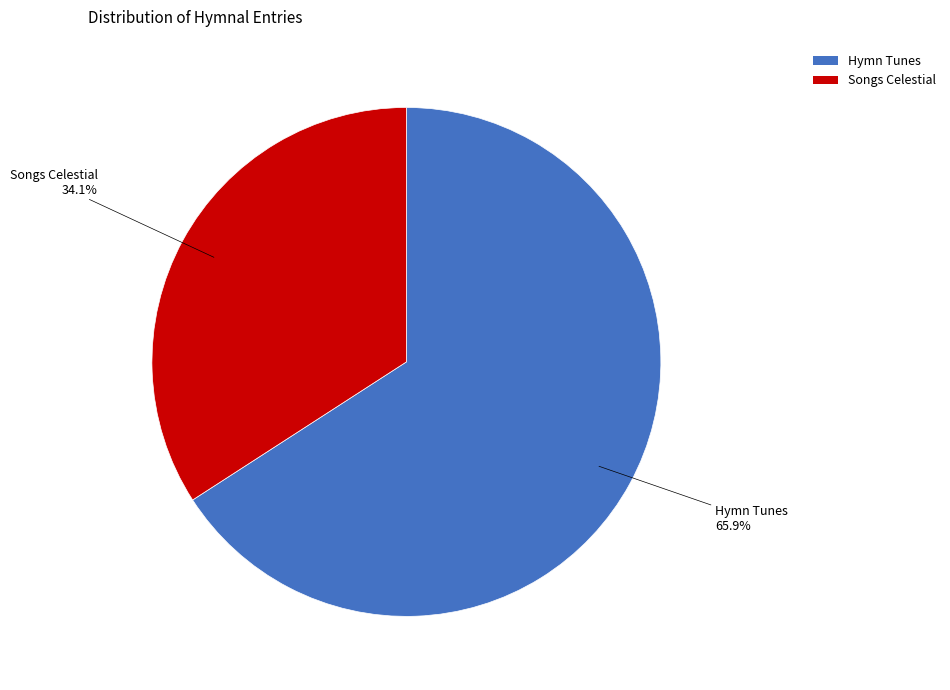

Which category has the biggest portion of the pie?

Hymn Tunes